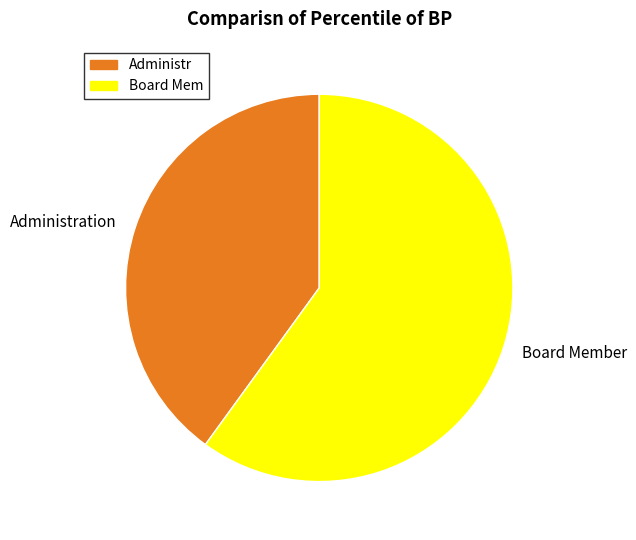

What is the ratio of the value at Board Member to the value at Administration?

1.5